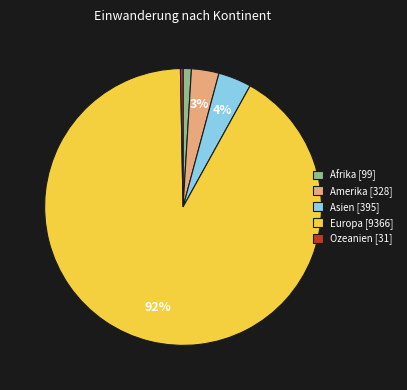

Which category has the biggest portion of the pie?

Europa